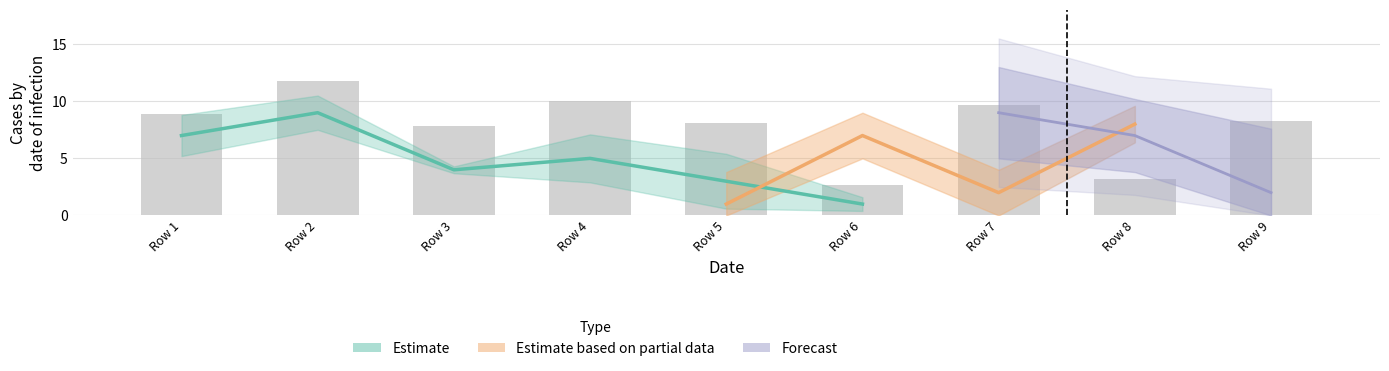

Are the bars grouped side by side (vs. stacked)?

Yes